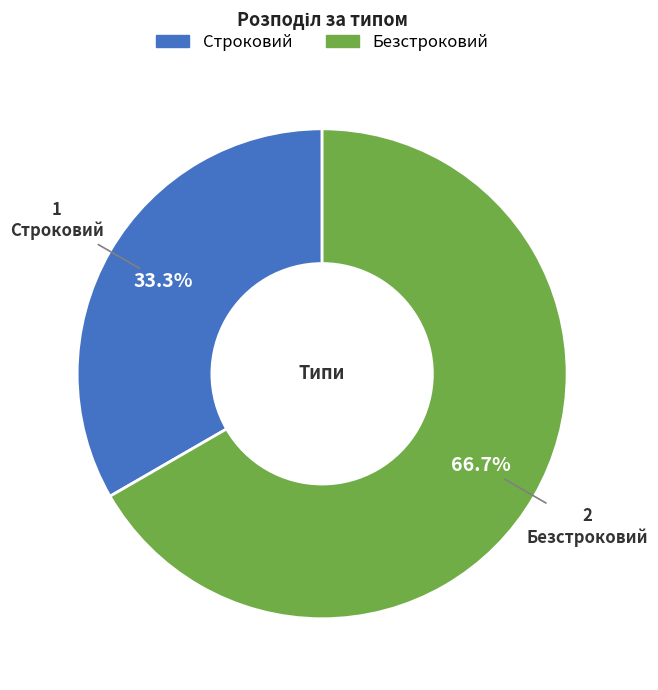

Is the sum of Строковий and Безстроковий greater than half?

Yes